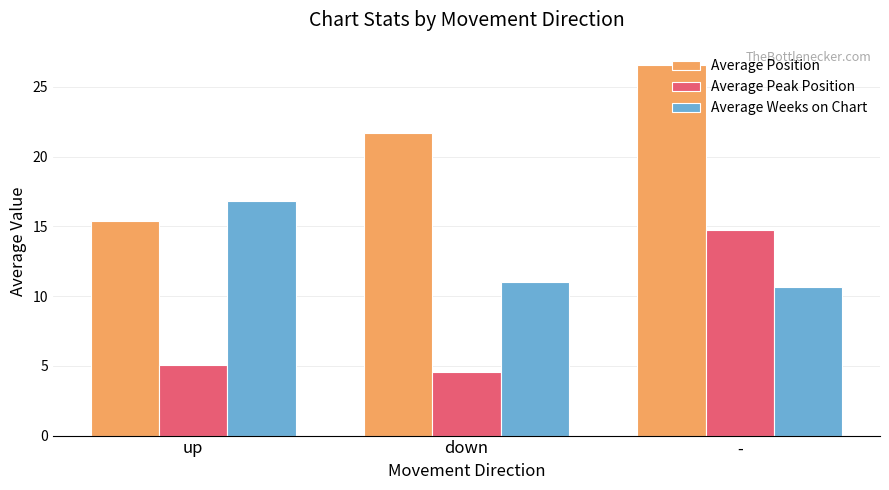

Between down and -, which series saw the biggest shift?

Average Peak Position